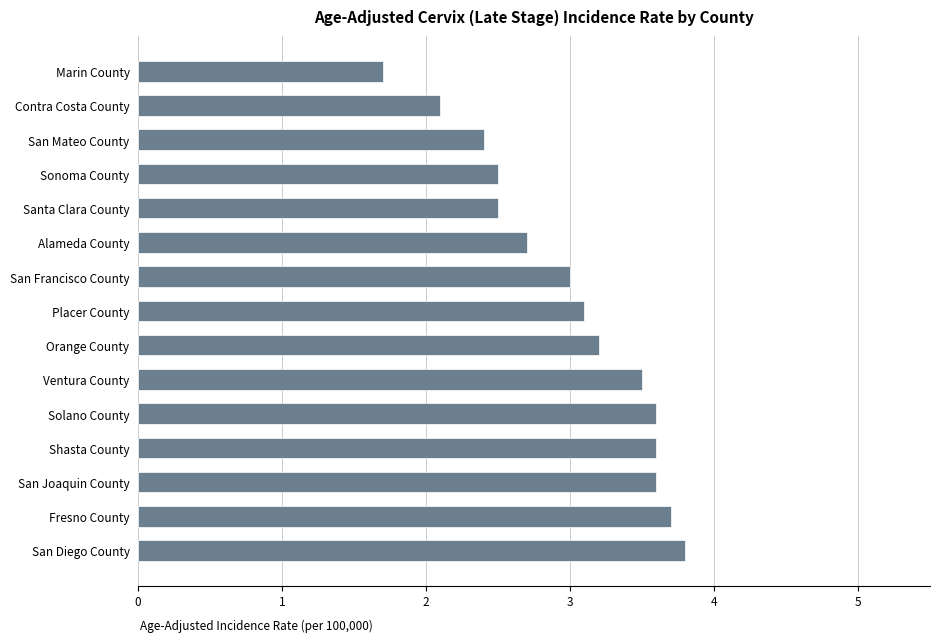

Which label corresponds to the smallest value in the chart?

Marin County